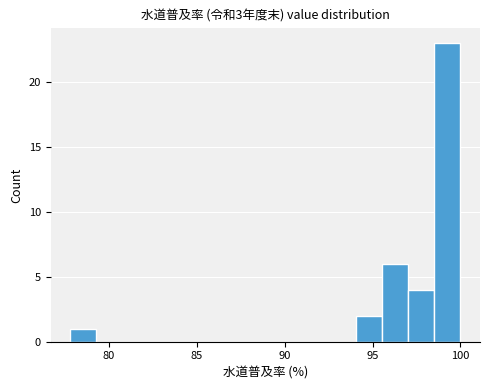

Read against the x-axis, roughly where is the centre of the tallest bar?

99.5